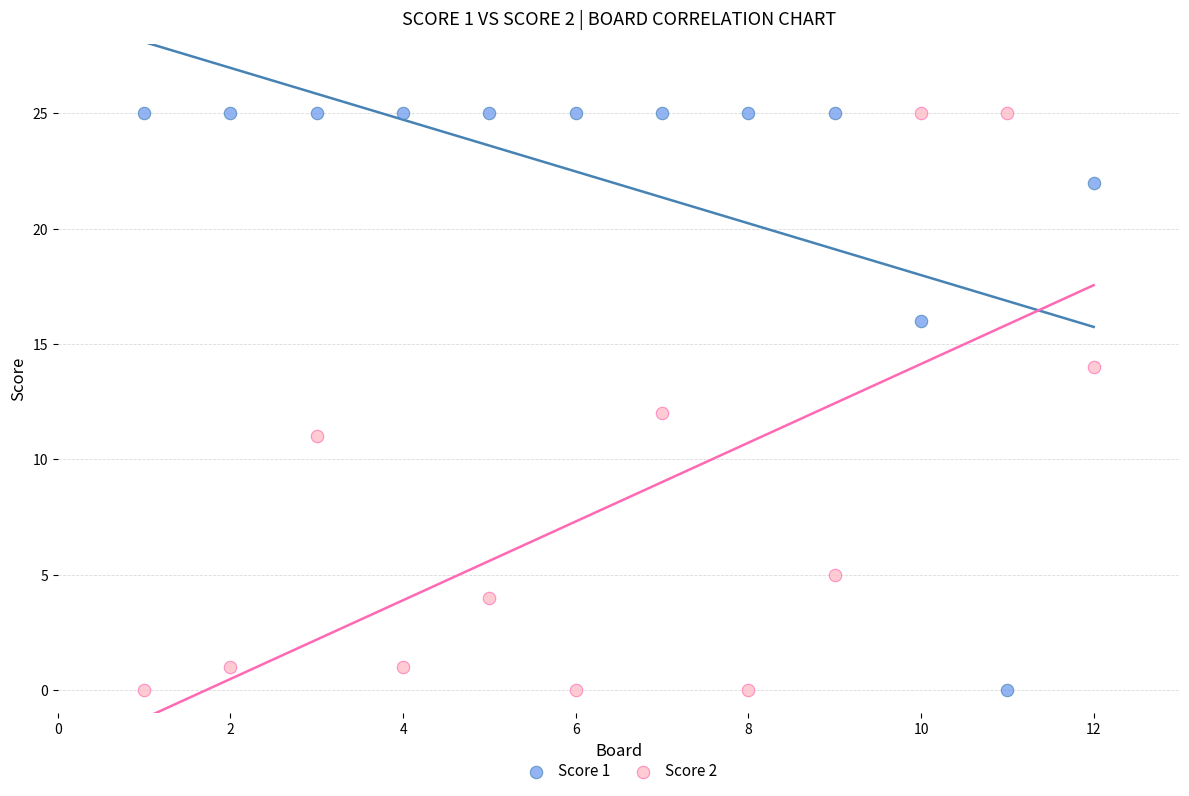

What is the X range (max minus min) for the scatter plot?

11